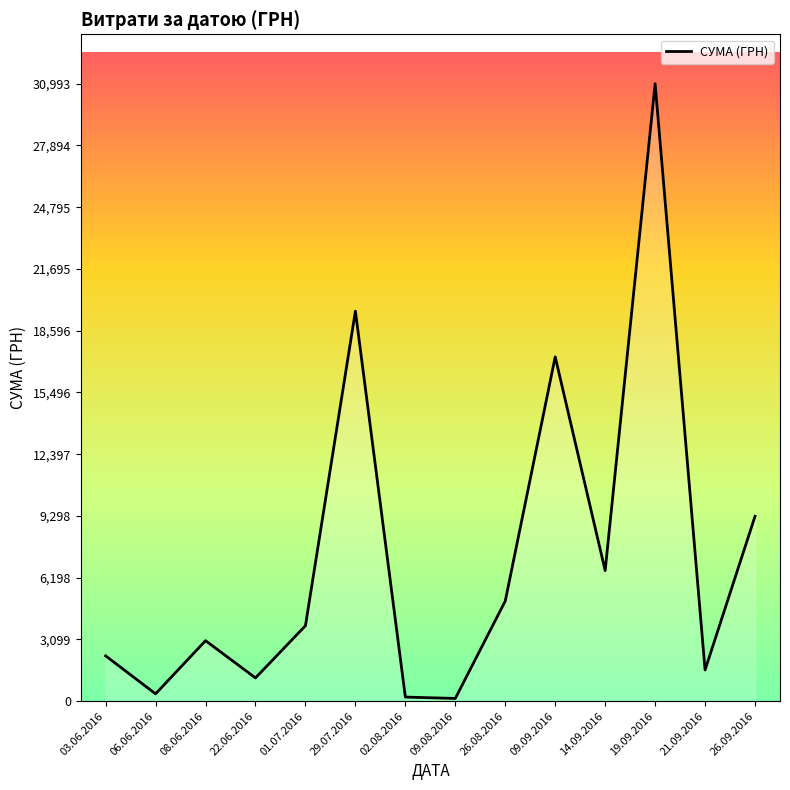

Is this an area chart (filled region under the line)?

No